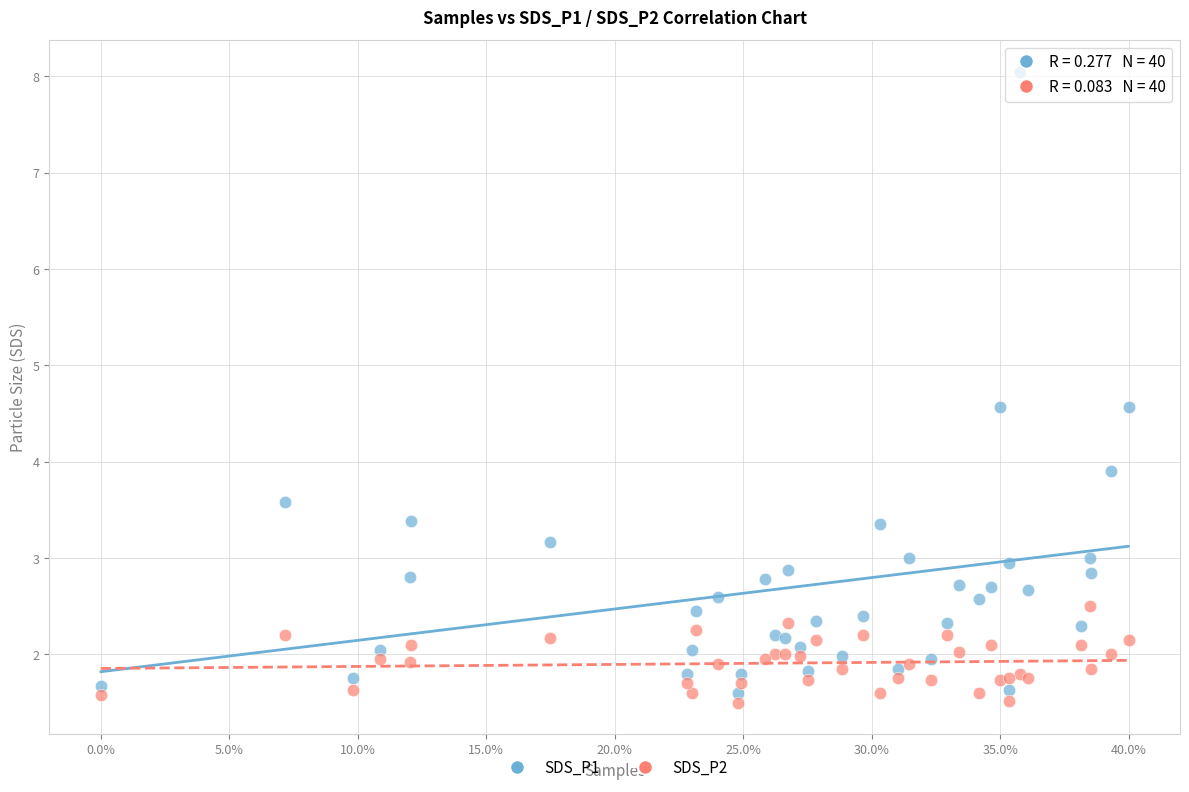

Across all series, what Y value is closest to 4?

3.9